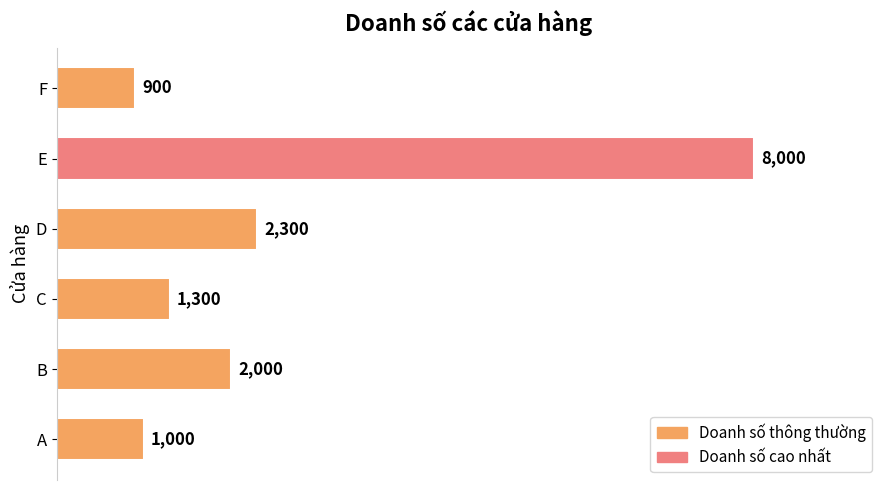

What is the change in value from A to D?

+1300